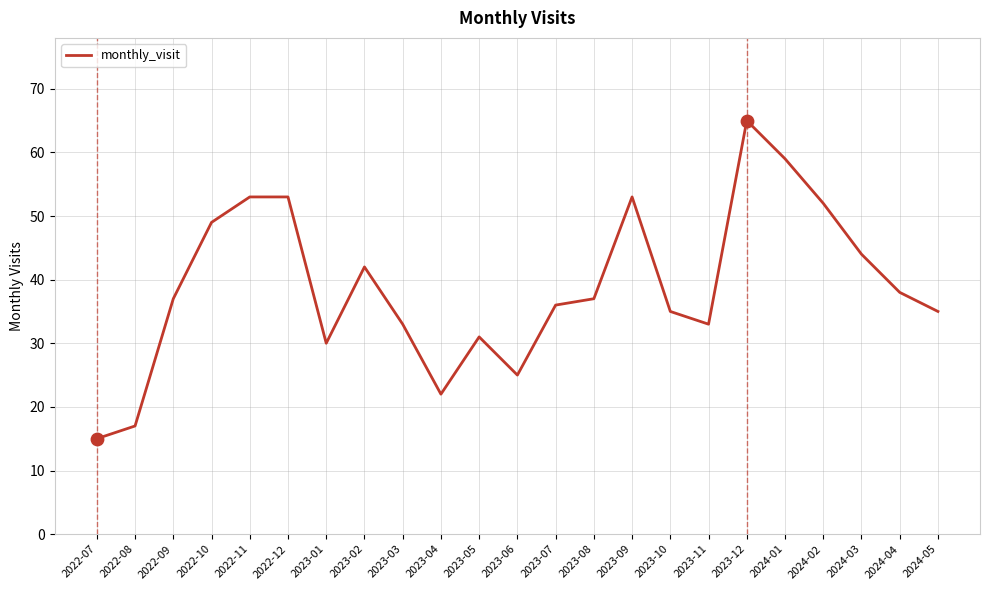

What is the change in value from 2023-07 to 2024-05?

-1